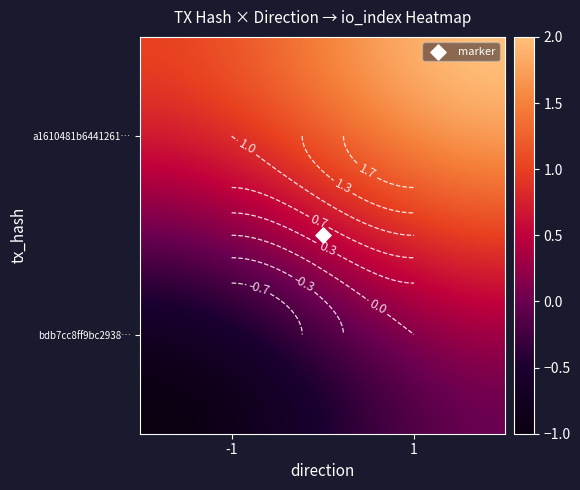

The a1610481b6441261d54bf3dffe48673056f2910 series shows 1 at 0. True or false?

True